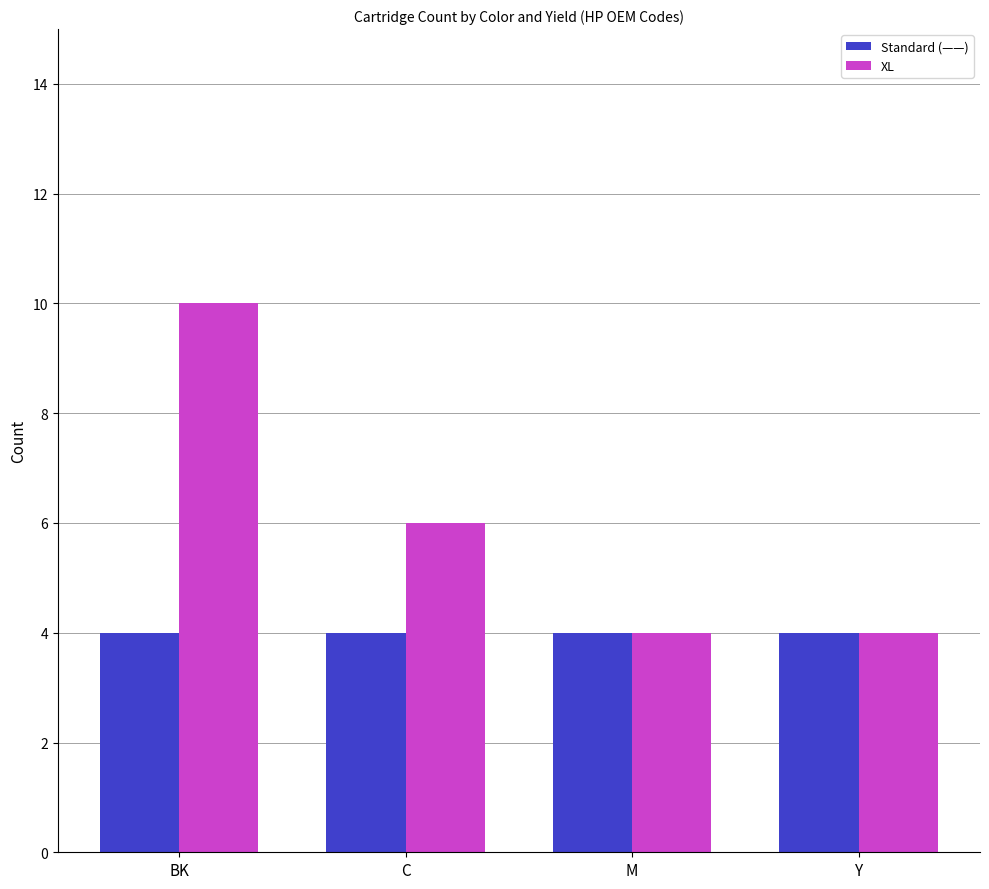

Is it true that Standard (——) equals 4 at BK?

True